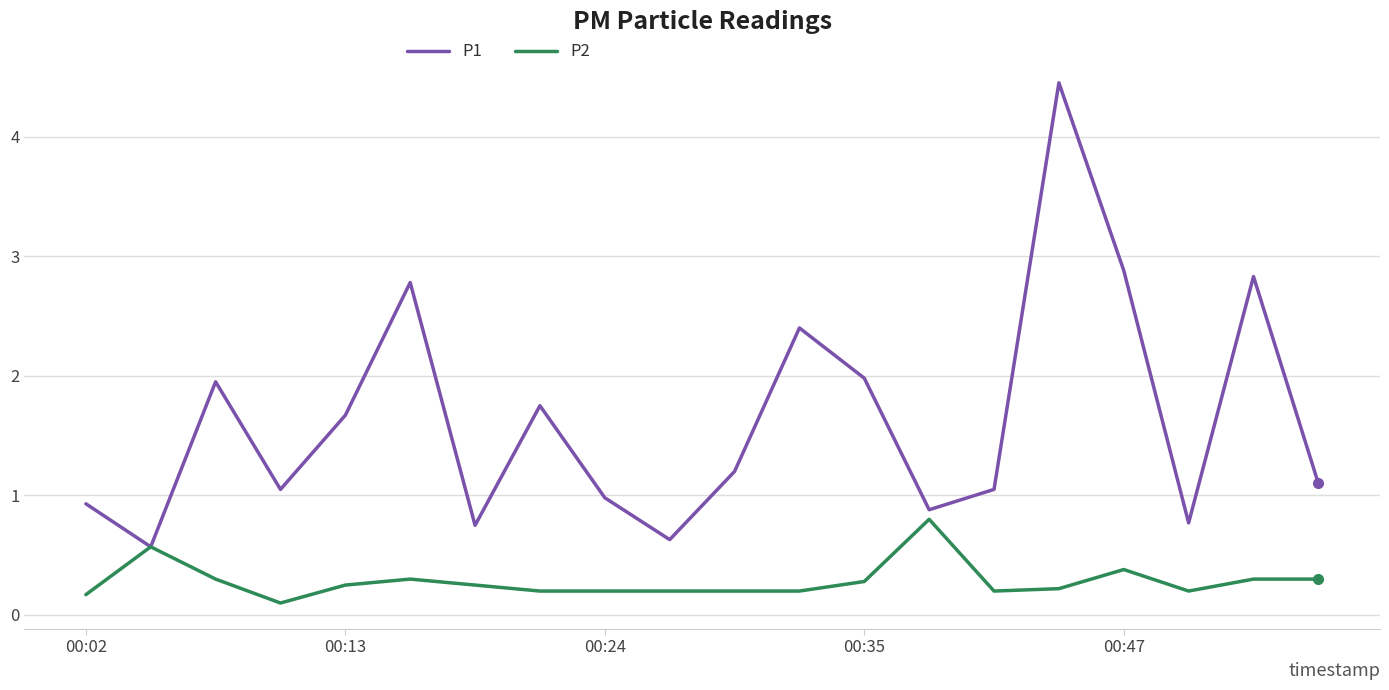

List the series in order of their overall mean, lowest first.

P2, P1